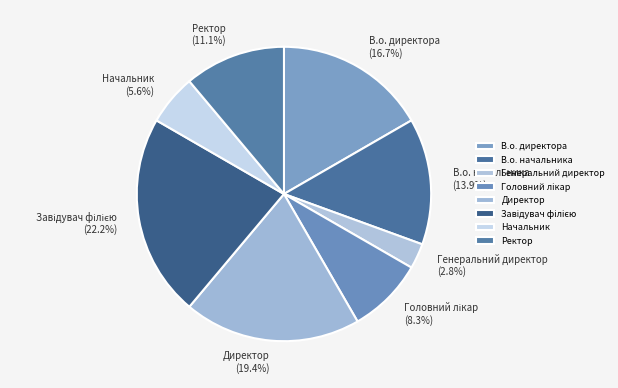

Is there any slice that represents more than half of the pie?

No